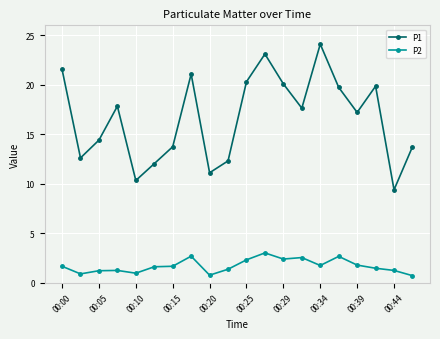

What is the difference between the second highest and second lowest values in the P1 series?

12.8